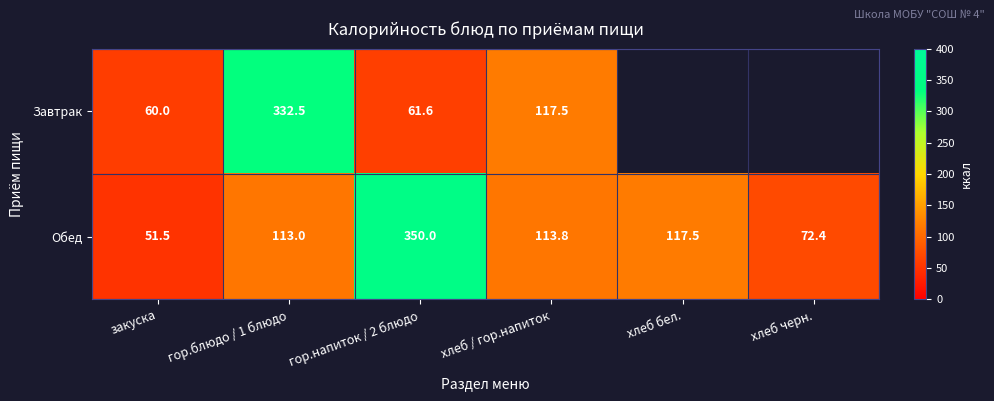

At which label is Обед closest to 200?

хлеб бел.